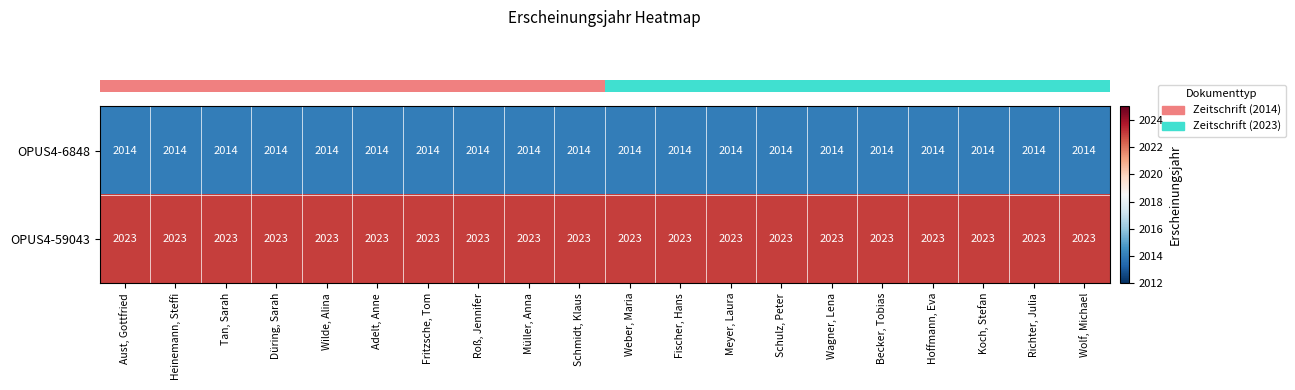

Is it true that OPUS4-6848 equals 1078 at Fritzsche, Tom?

False